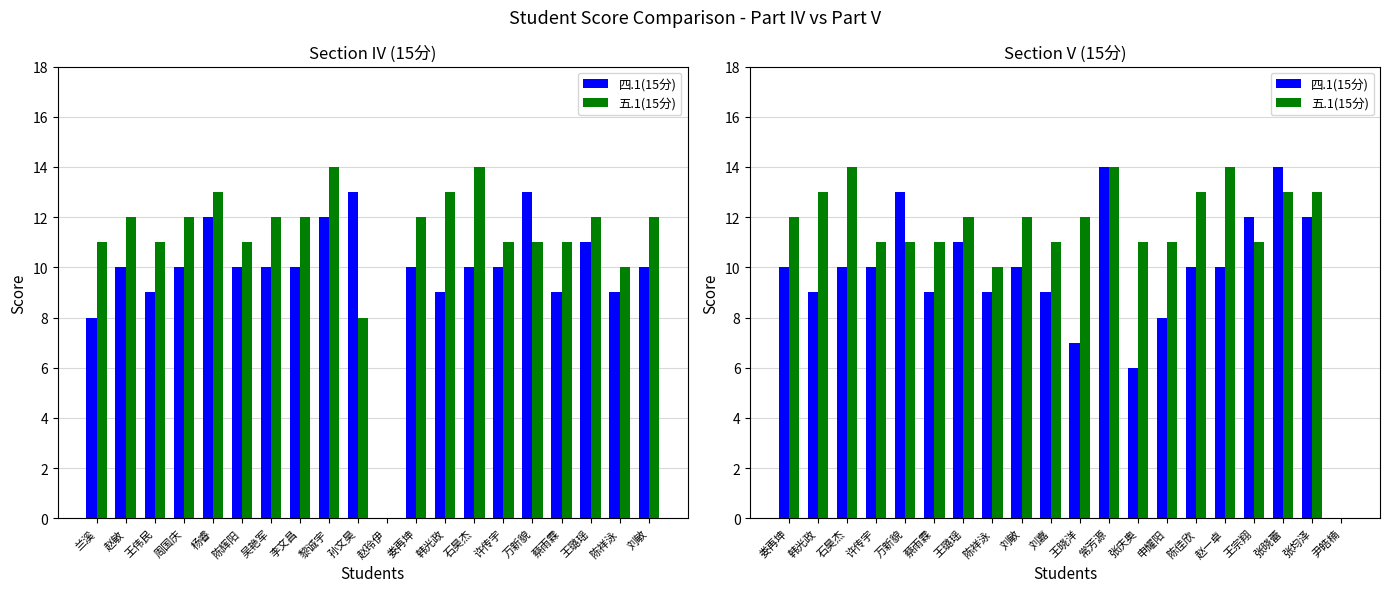

How many bars are there in each group?

2